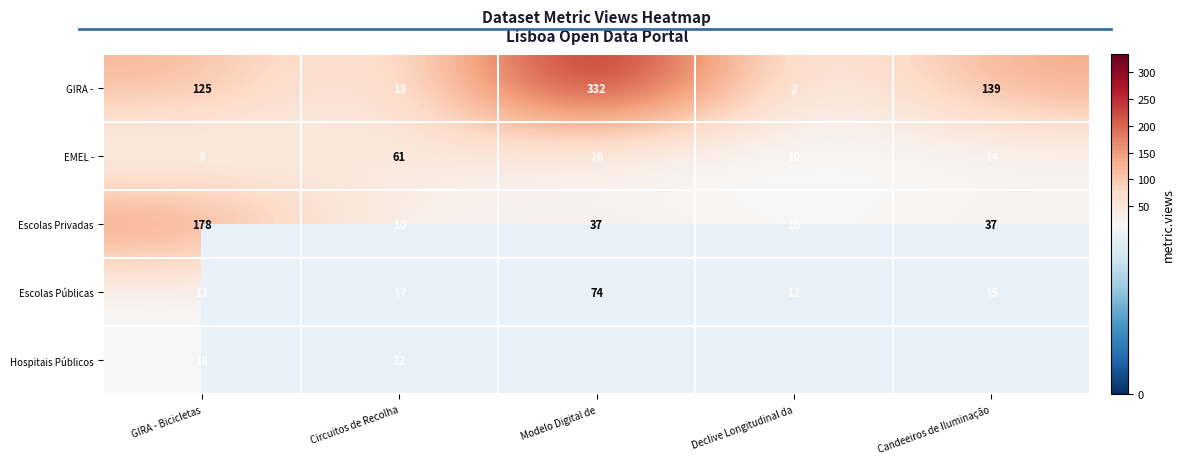

Where is Escolas Públicas nearest to the value 43?

Circuitos de Recolha